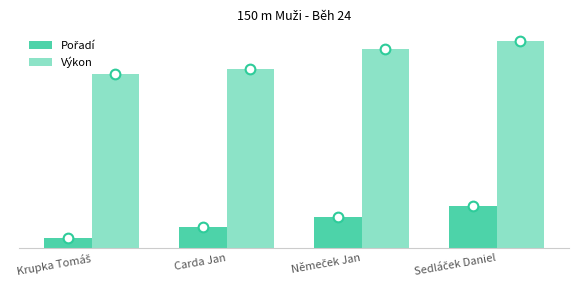

Does the chart contain stacked bars?

No